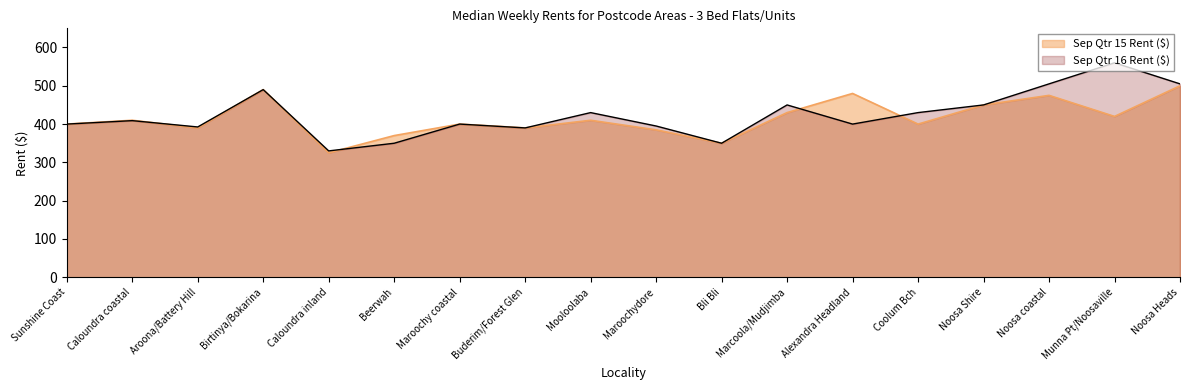

What are all the series names shown in the legend?

Sep Qtr 15 Rent ($), Sep Qtr 16 Rent ($)